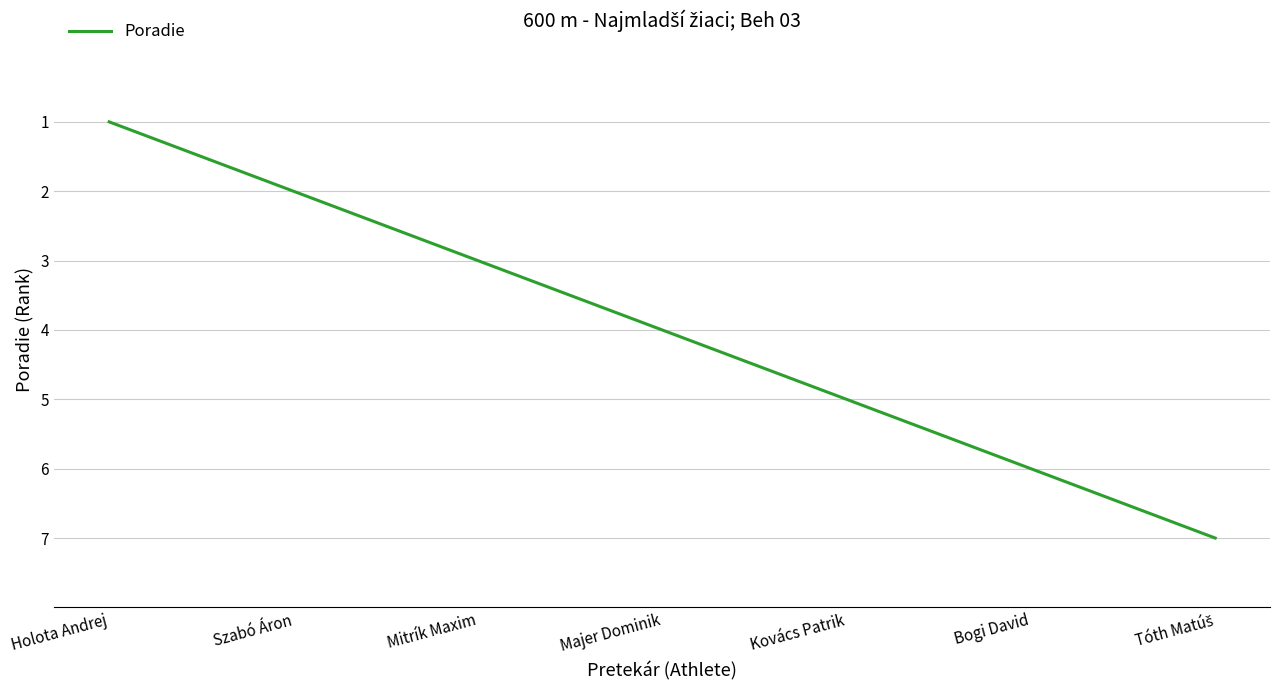

What position from the left is Majer Dominik?

4